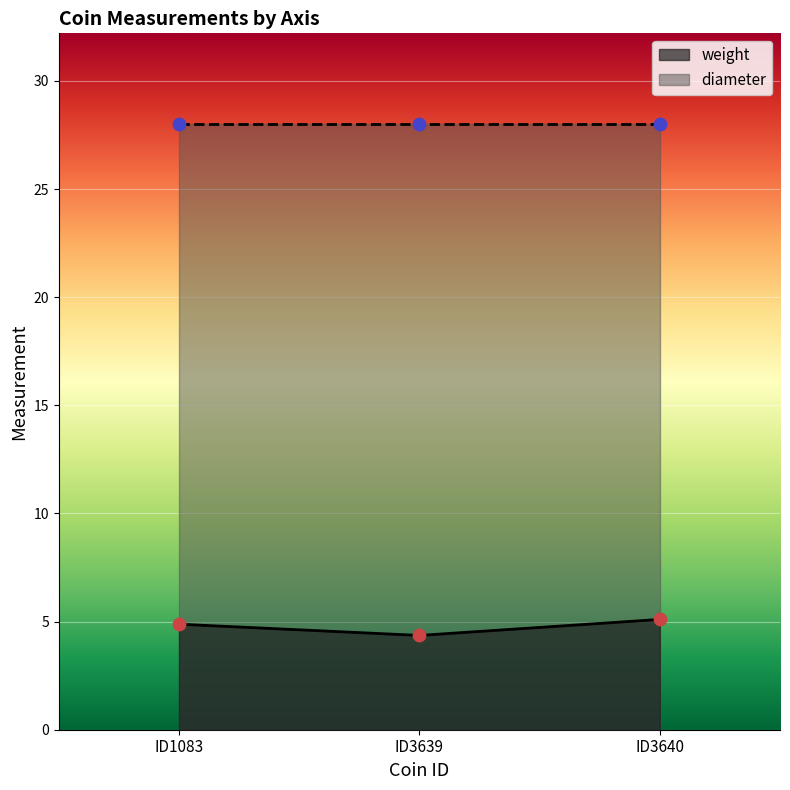

Between ID1083 and ID3640, which is larger?

ID3640